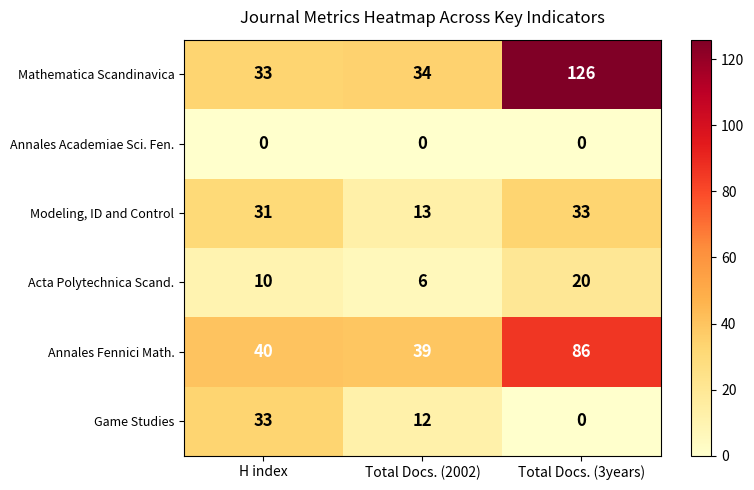

Reading left to right, what are all the values shown in this chart?

Mathematica Scandinavica: H index=33	Total Docs. (2002)=34	Total Docs. (3years)=126
Annales Academiae Sci. Fen.: H index=0	Total Docs. (2002)=0	Total Docs. (3years)=0
Modeling, ID and Control: H index=31	Total Docs. (2002)=13	Total Docs. (3years)=33
Acta Polytechnica Scand.: H index=10	Total Docs. (2002)=6	Total Docs. (3years)=20
Annales Fennici Math.: H index=40	Total Docs. (2002)=39	Total Docs. (3years)=86
Game Studies: H index=33	Total Docs. (2002)=12	Total Docs. (3years)=0